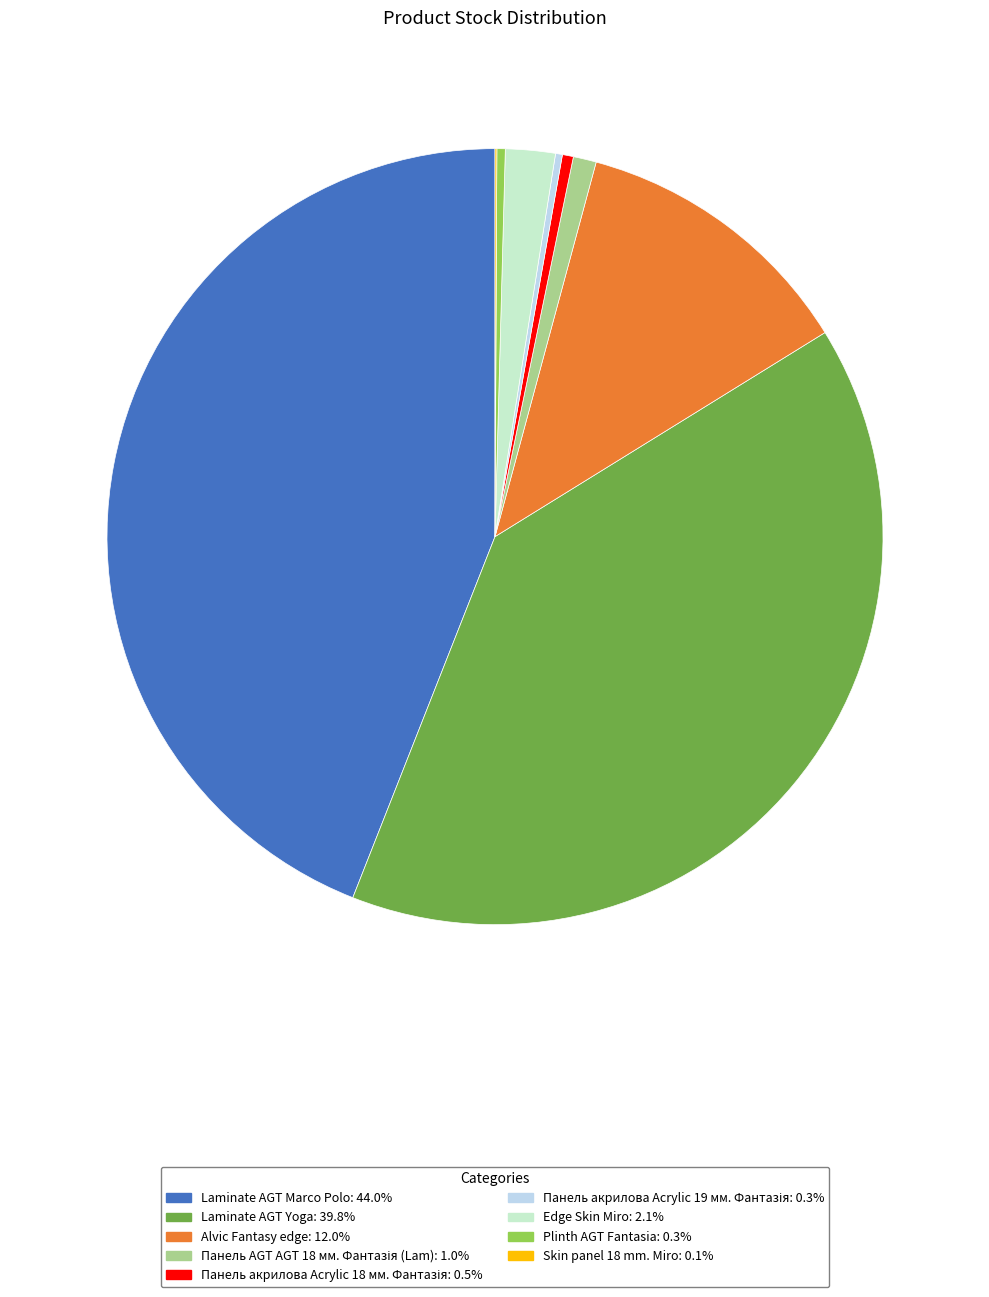

Does any single category account for the majority?

No